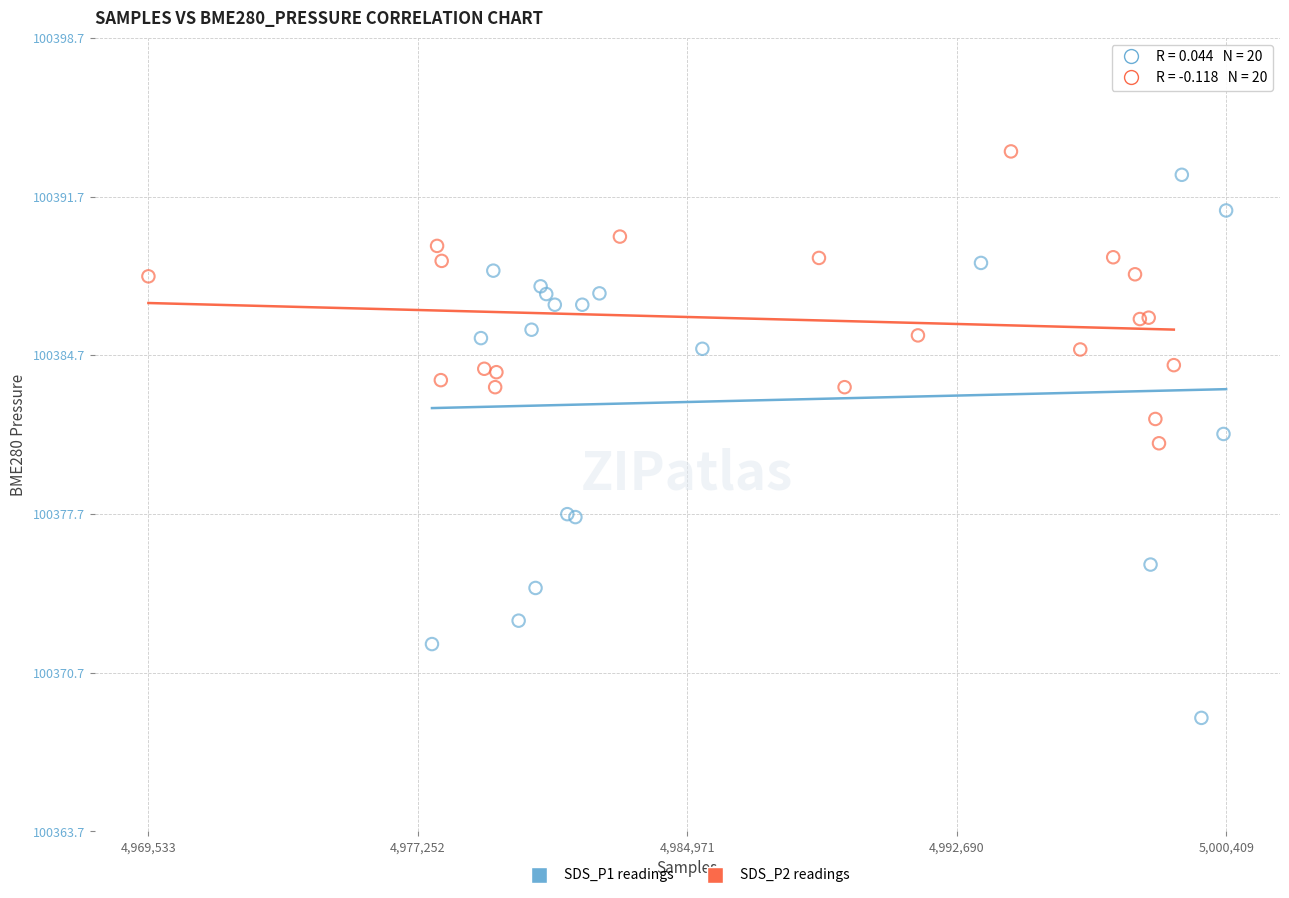

Which series has the widest spread of Y values?

SDS_P1 readings